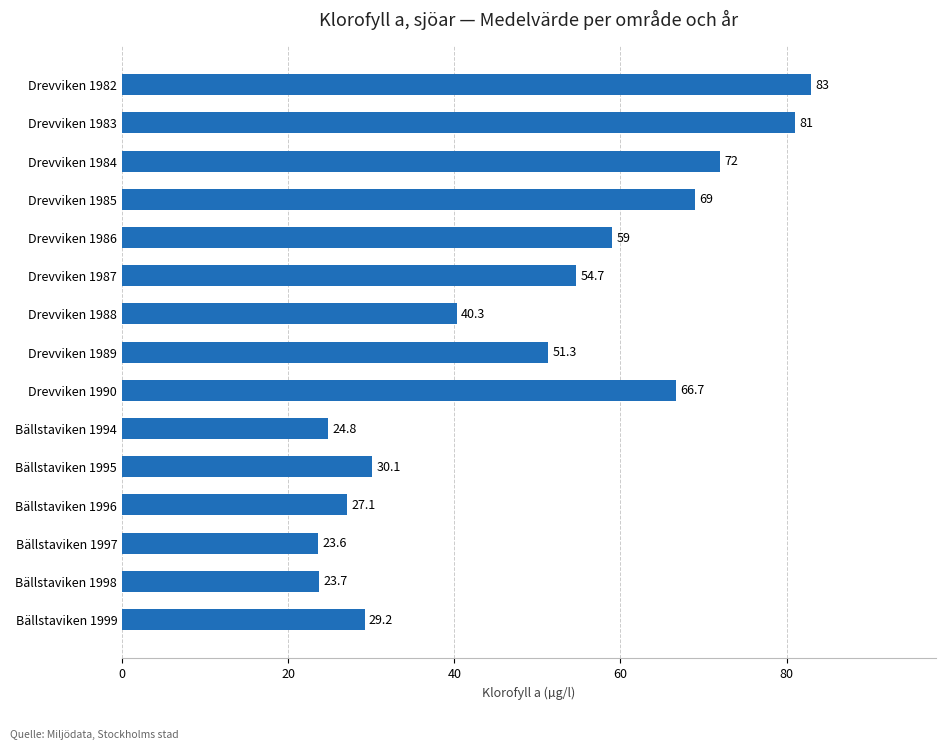

Rank the categories by value from lowest to highest.

Bällstaviken 1997, Bällstaviken 1998, Bällstaviken 1994, Bällstaviken 1996, Bällstaviken 1999, Bällstaviken 1995, Drevviken 1988, Drevviken 1989, Drevviken 1987, Drevviken 1986, Drevviken 1990, Drevviken 1985, Drevviken 1984, Drevviken 1983, Drevviken 1982